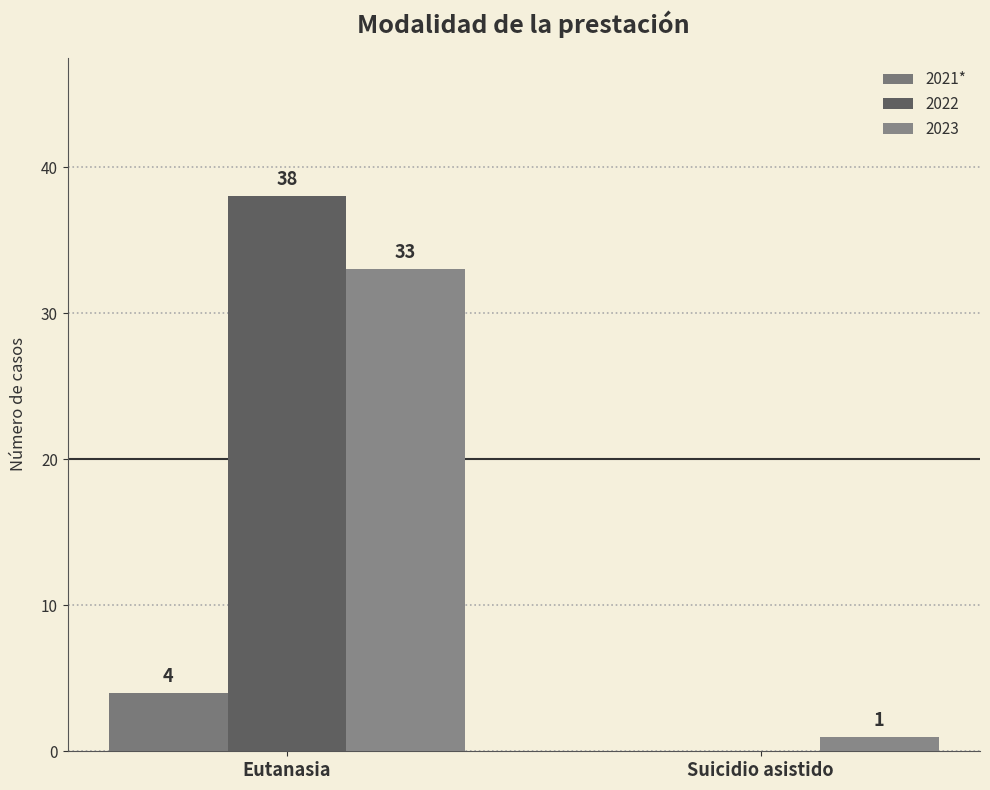

How many data points does each series have?

2